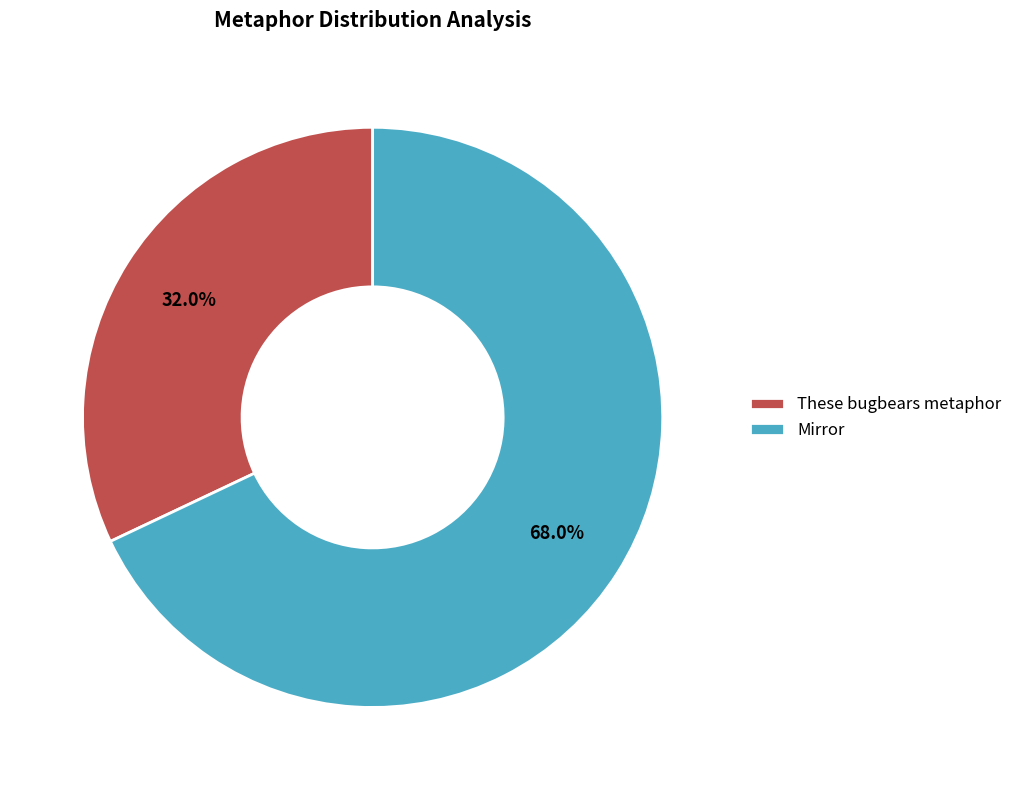

Rank the categories by value from highest to lowest.

Mirror, These bugbears metaphor